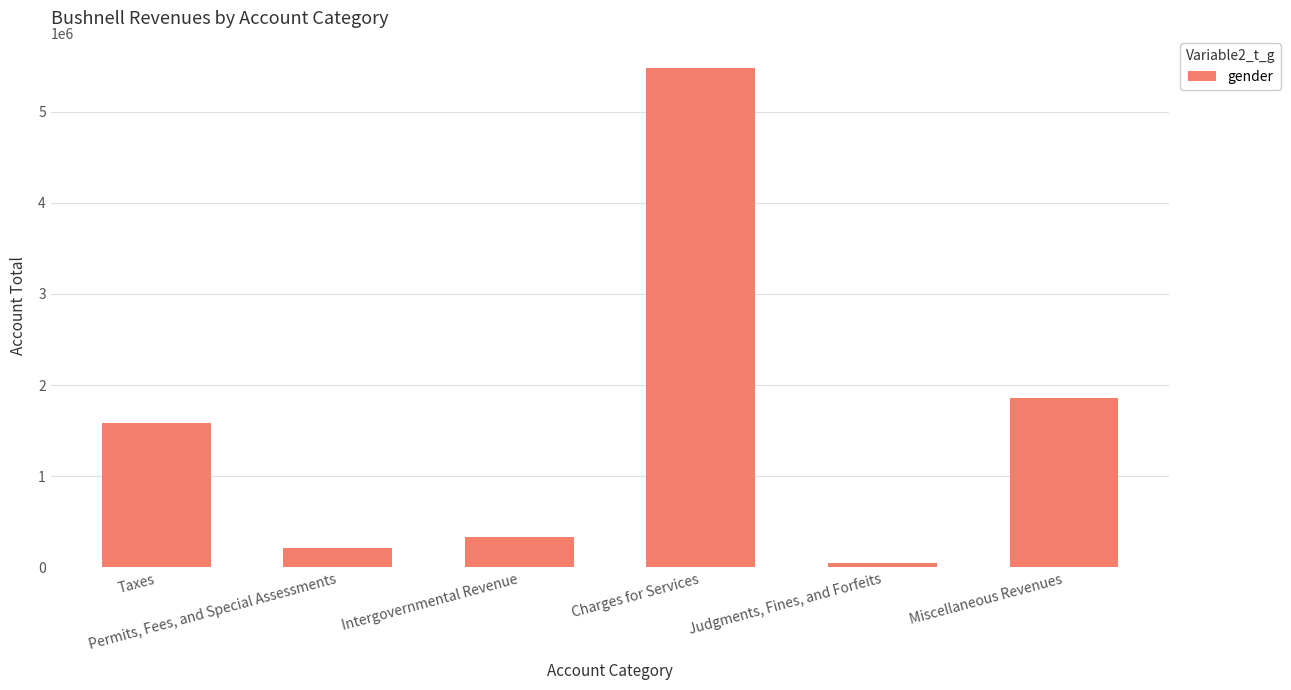

What position from the left is Permits, Fees, and Special Assessments?

2